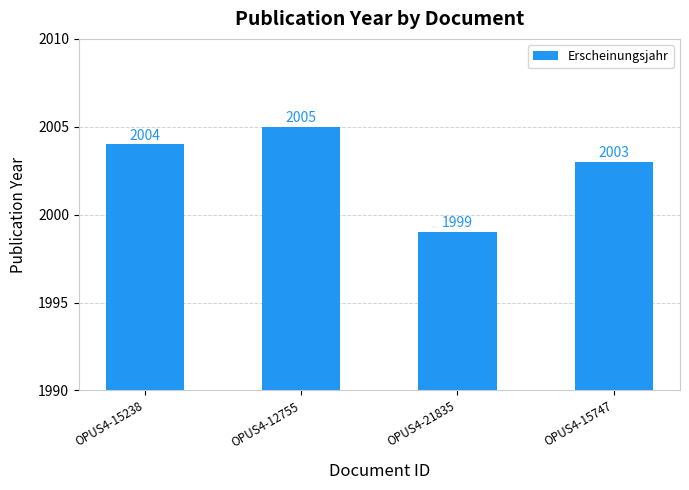

The chart shows a value of 3258 at OPUS4-15747. True or false?

False